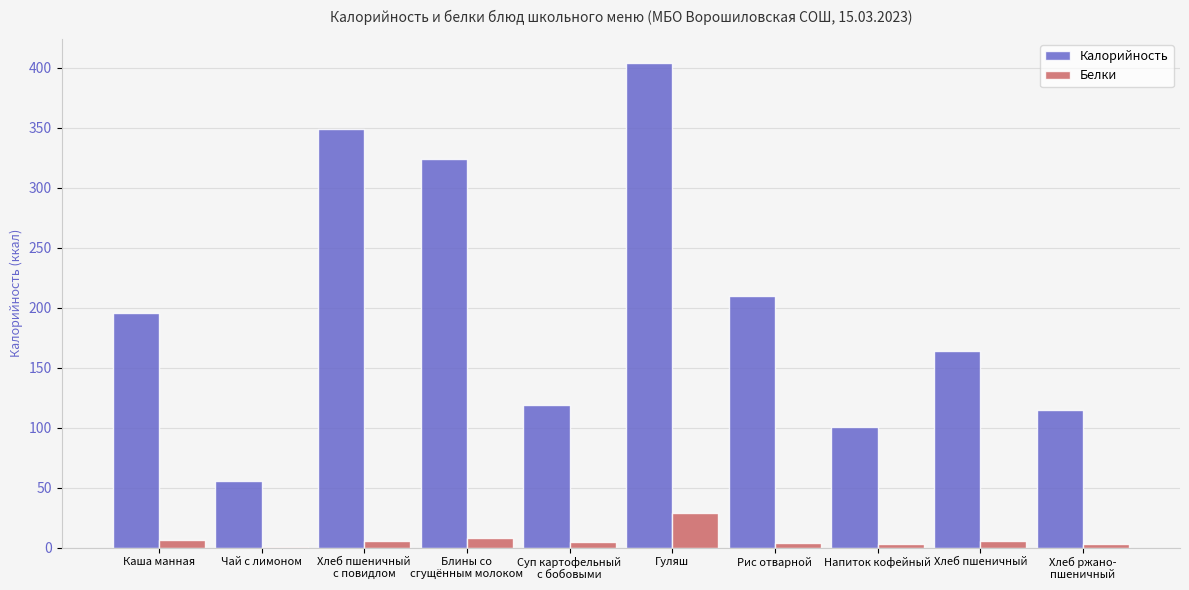

What is the maximum value for Калорийность?

404.0